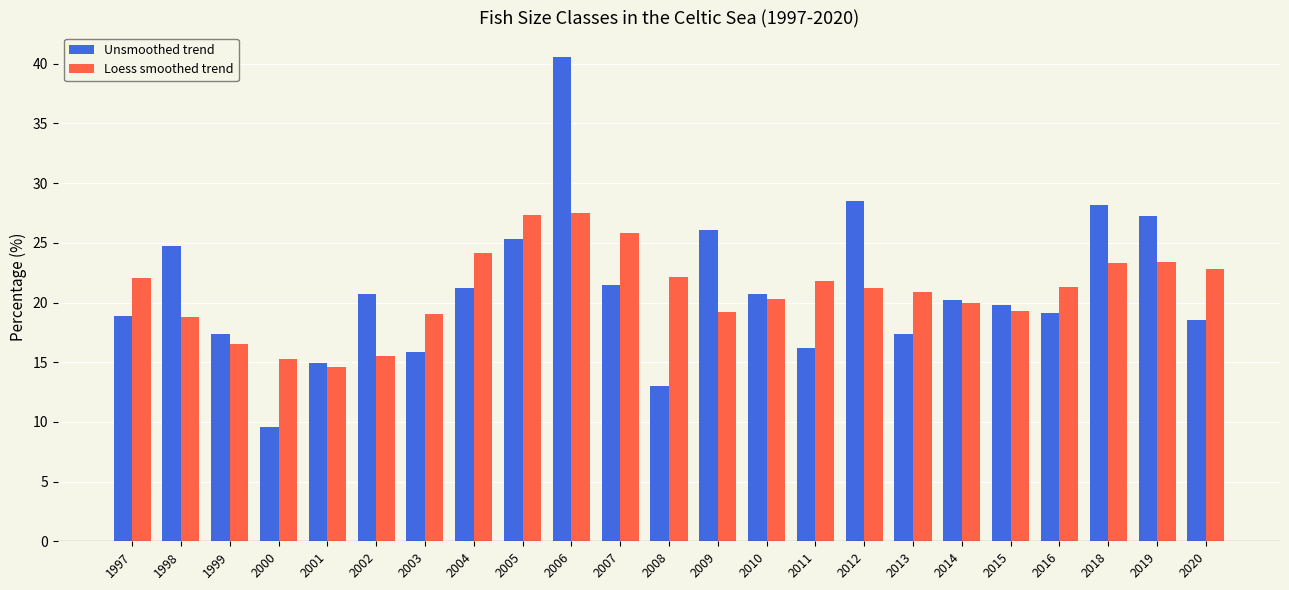

Is the value of Unsmoothed trend at 2020 greater than the value of Loess smoothed trend at 2006?

No